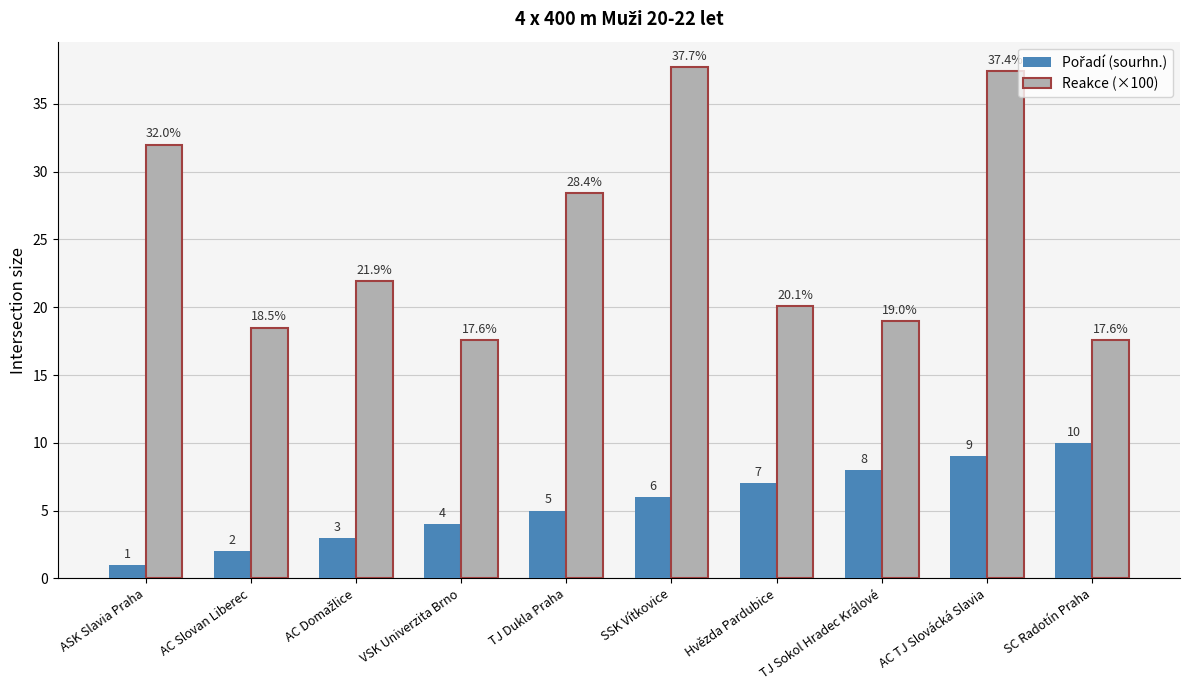

The Reakce (×100) series shows 28.4 at TJ Dukla Praha. True or false?

True